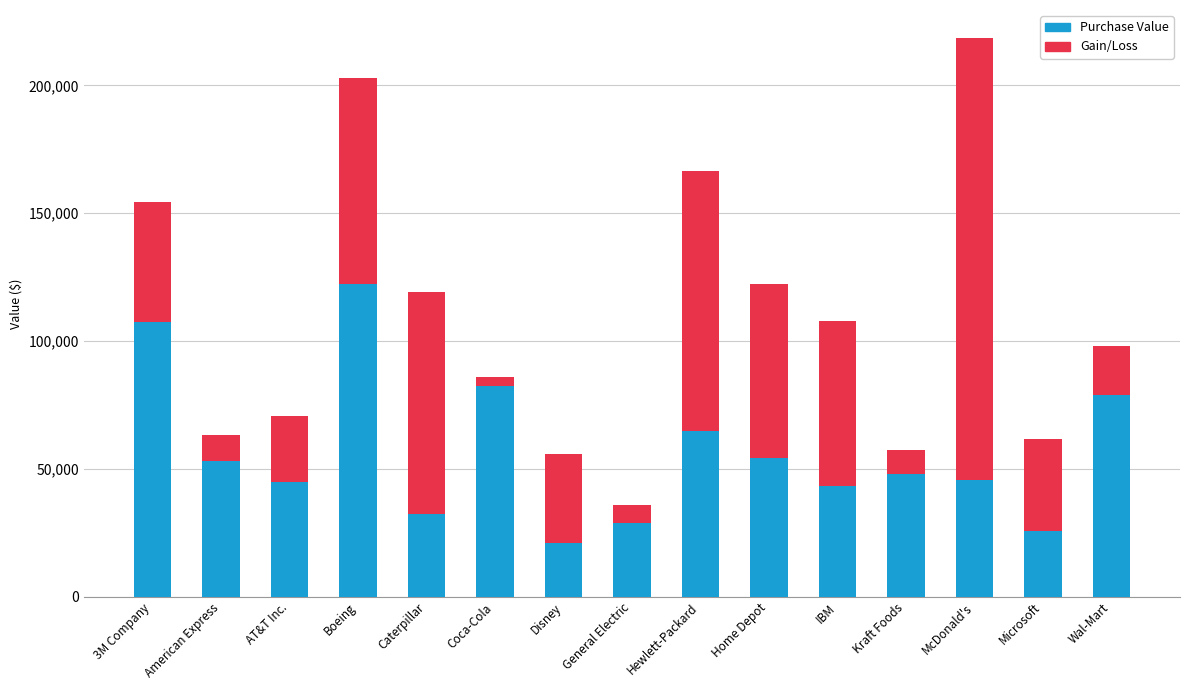

What are all the series names shown in the legend?

Purchase Value, Gain/Loss